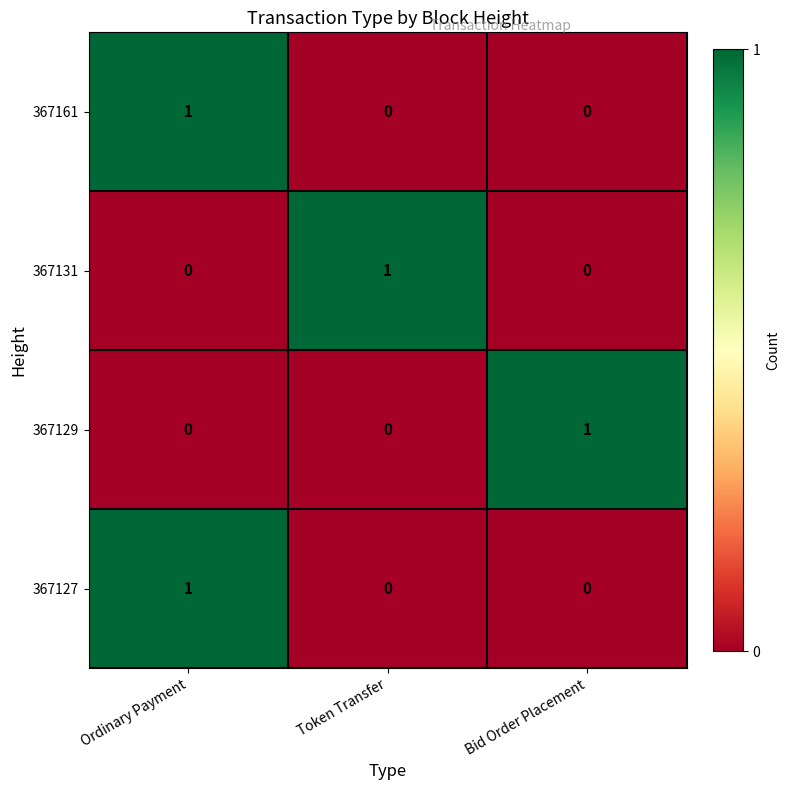

Reading right to left, list all the values displayed in this chart.

367161: 0	0	1
367131: 0	1	0
367129: 1	0	0
367127: 0	0	1